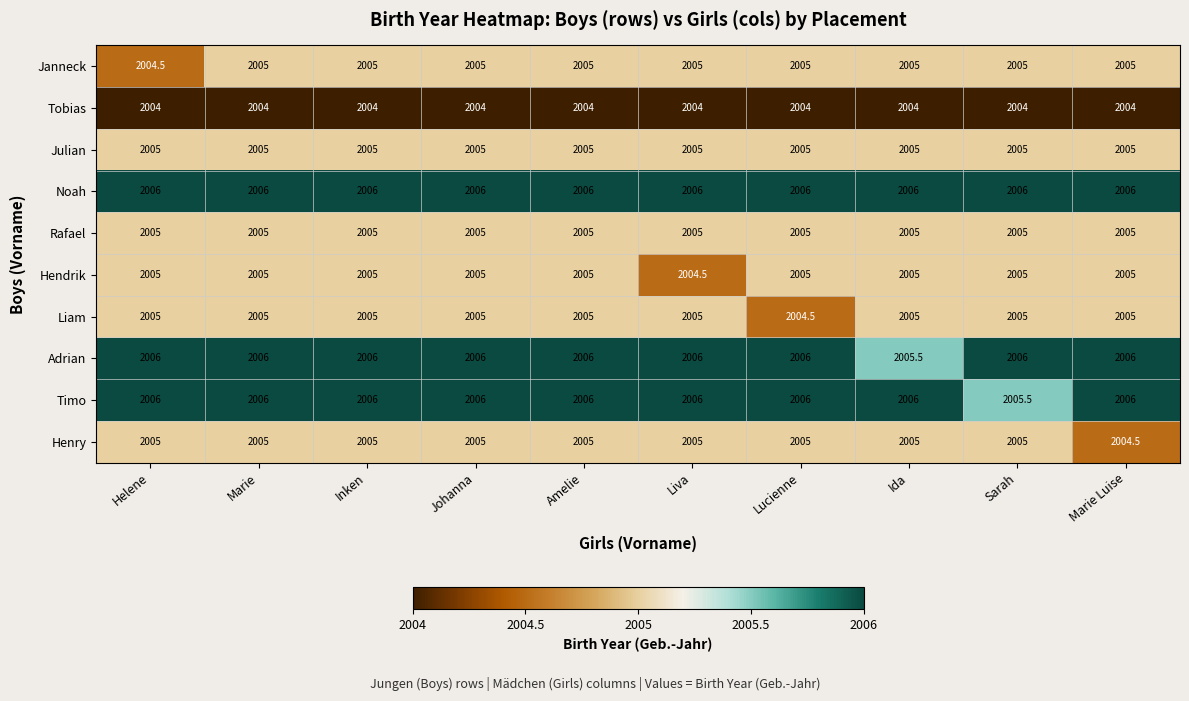

What is the maximum value shown in the chart?

2006.0